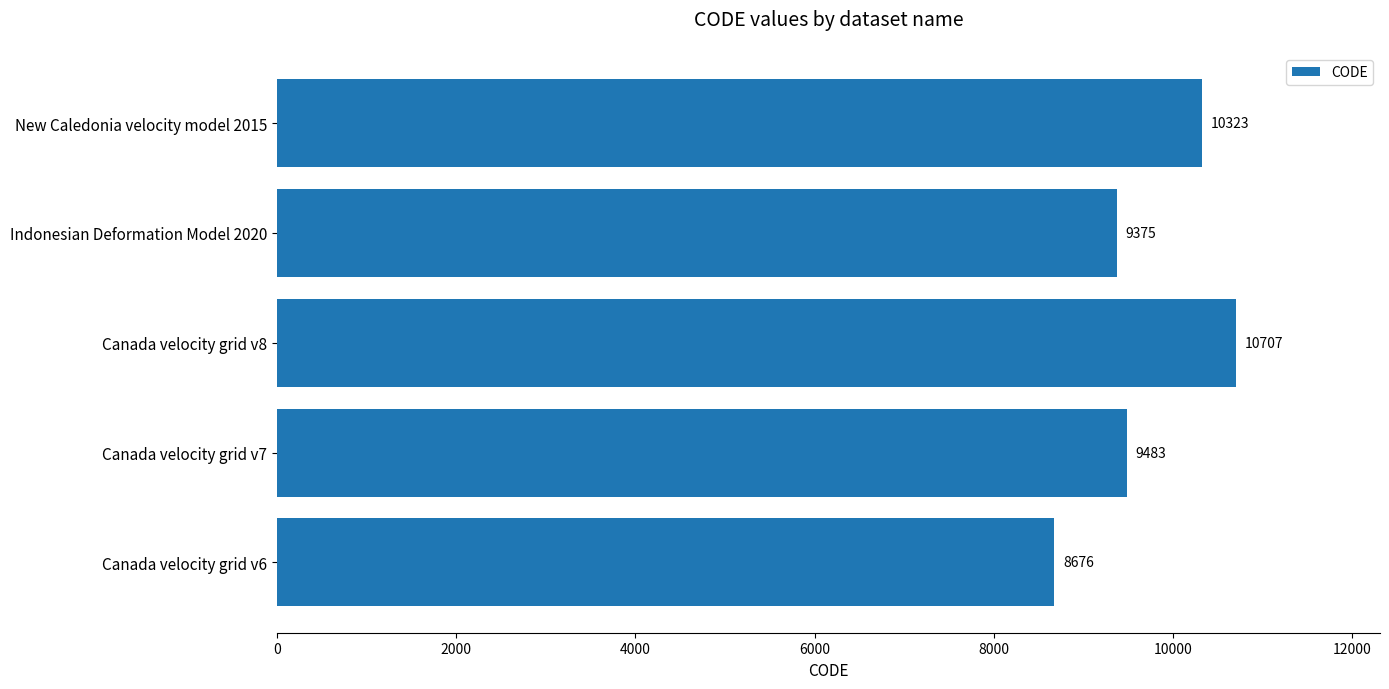

List the labels in order of value, smallest first.

Canada velocity grid v6, Indonesian Deformation Model 2020, Canada velocity grid v7, New Caledonia velocity model 2015, Canada velocity grid v8